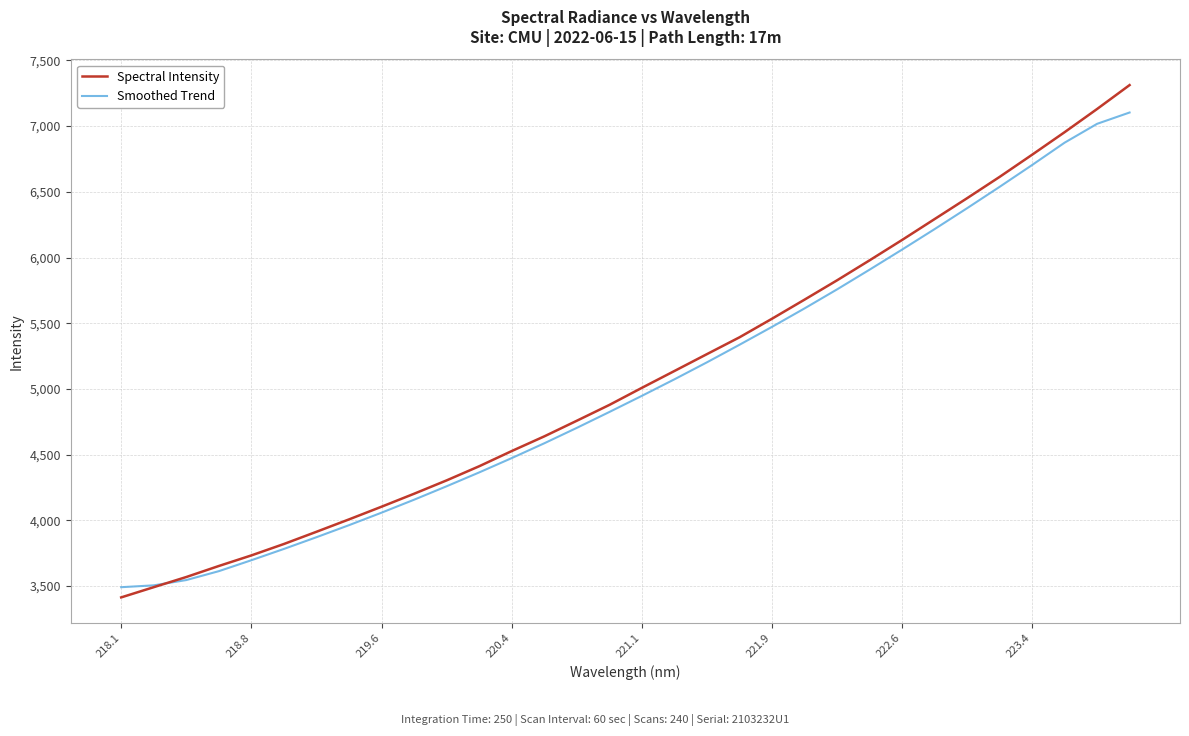

Count the number of data series in this chart.

2